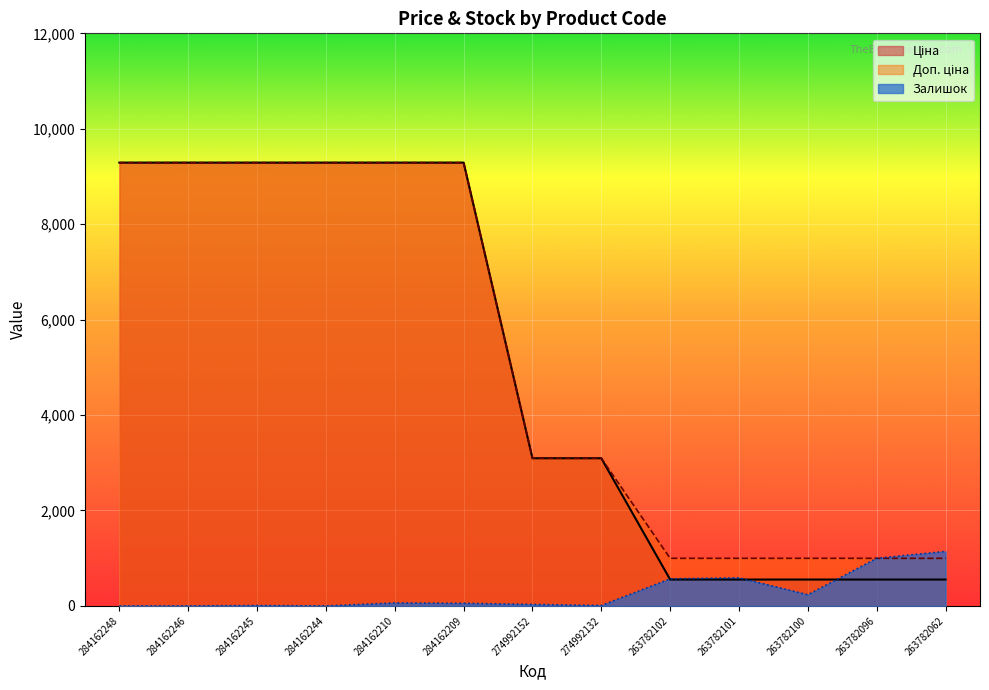

How many lines are shown in the chart?

3